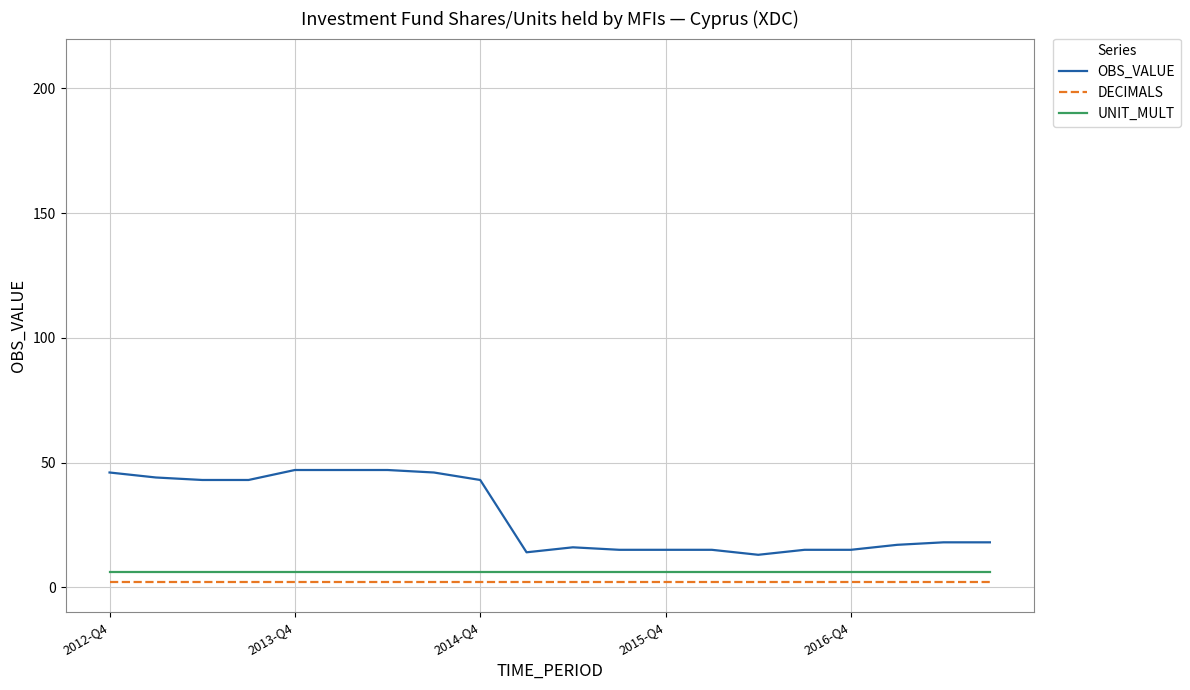

What is the difference between the second highest and minimum values in the OBS_VALUE series?

34